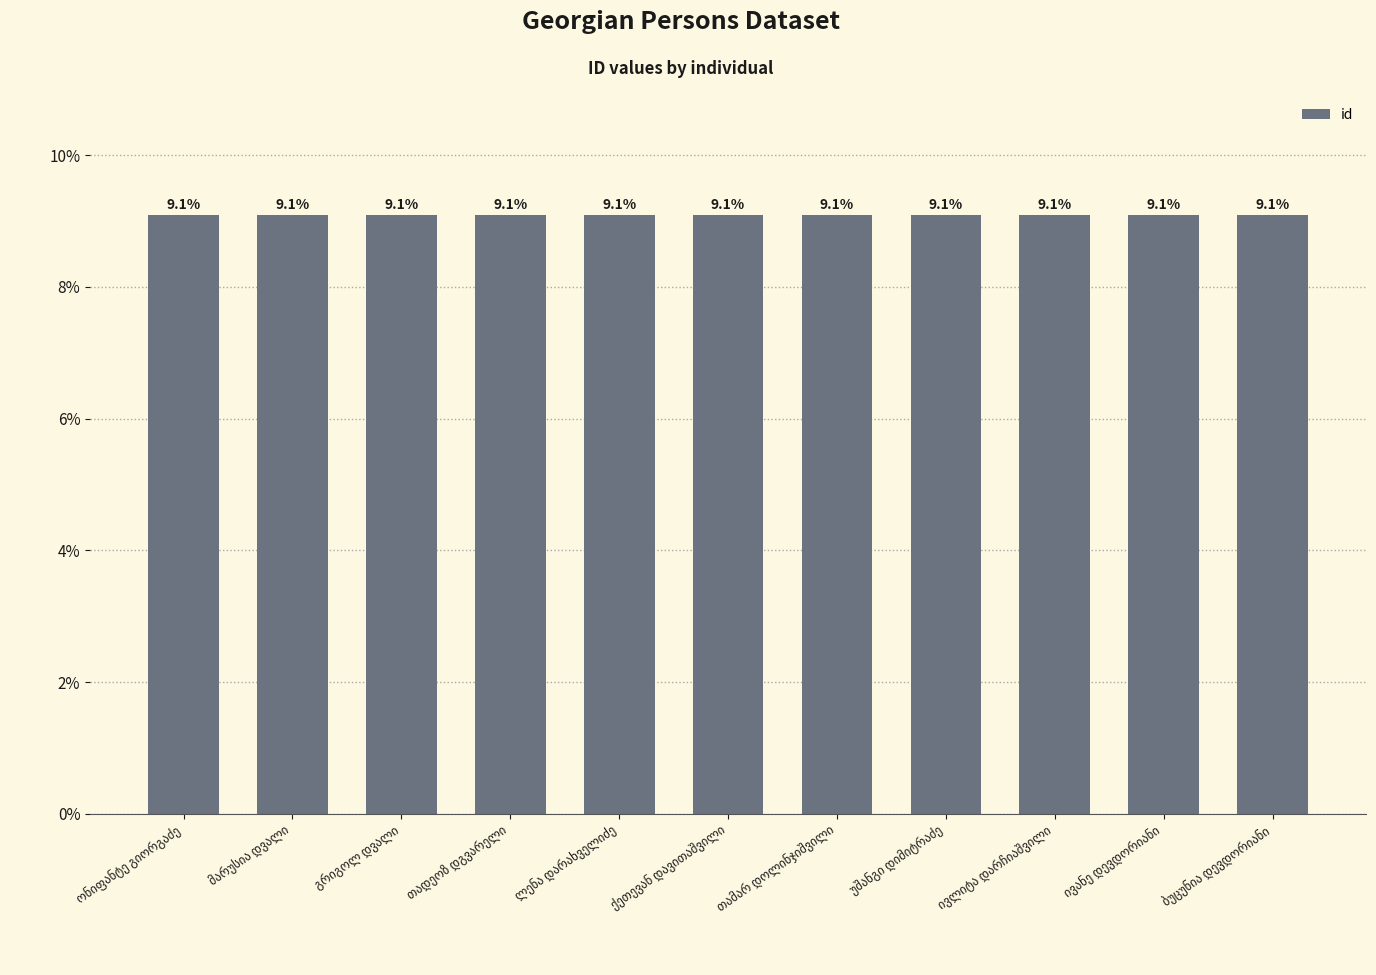

How many values are between 9 and 10?

11